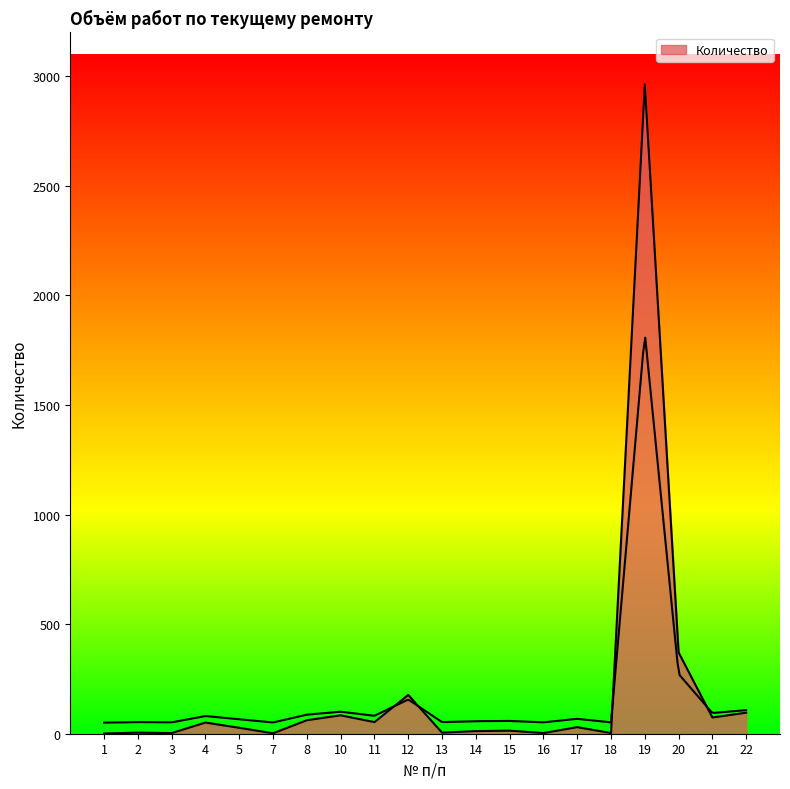

At which category does the data reach its first local valley?

3